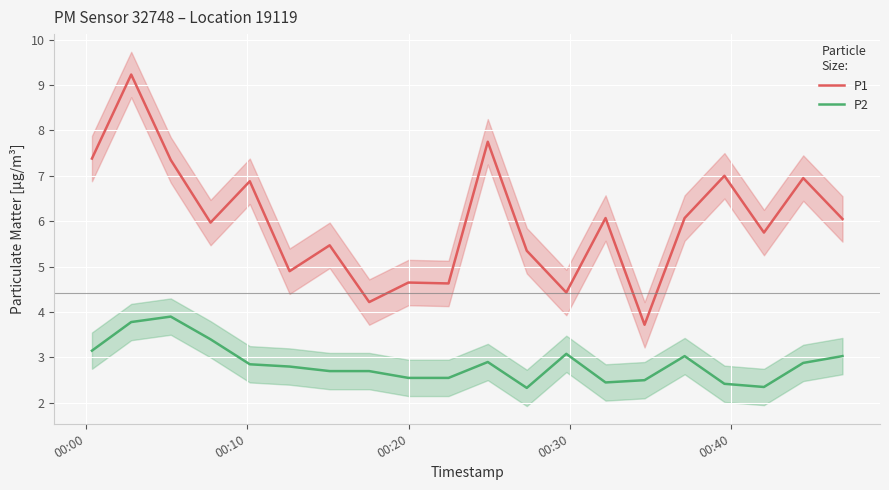

True or false: P1 and P2 intersect in this chart.

False